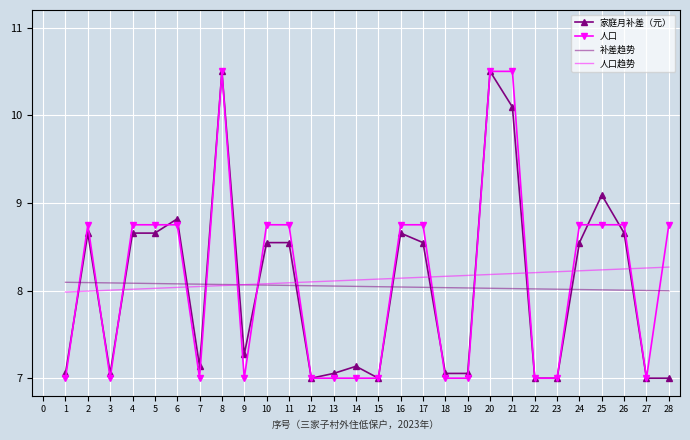

True or false: 人口趋势 and 补差趋势 intersect in this chart.

True